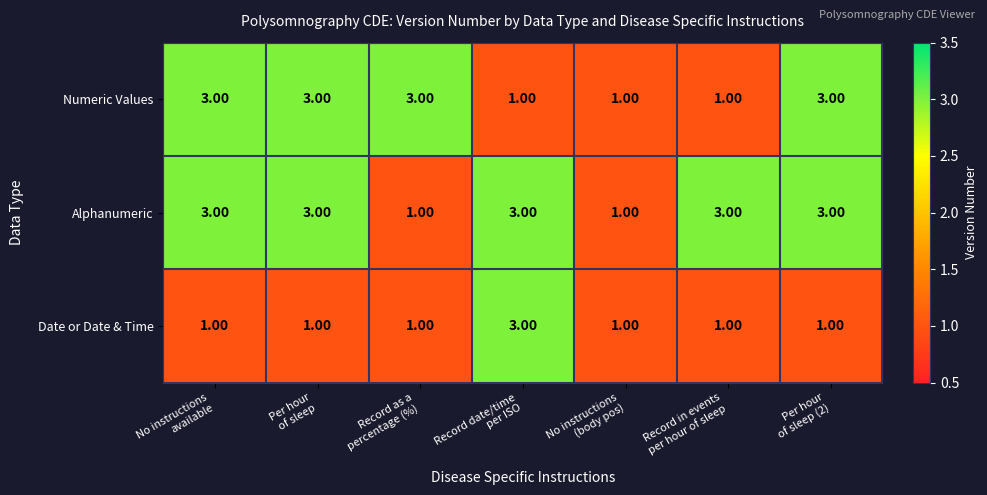

What is the sum of all Date or Date & Time values?

9